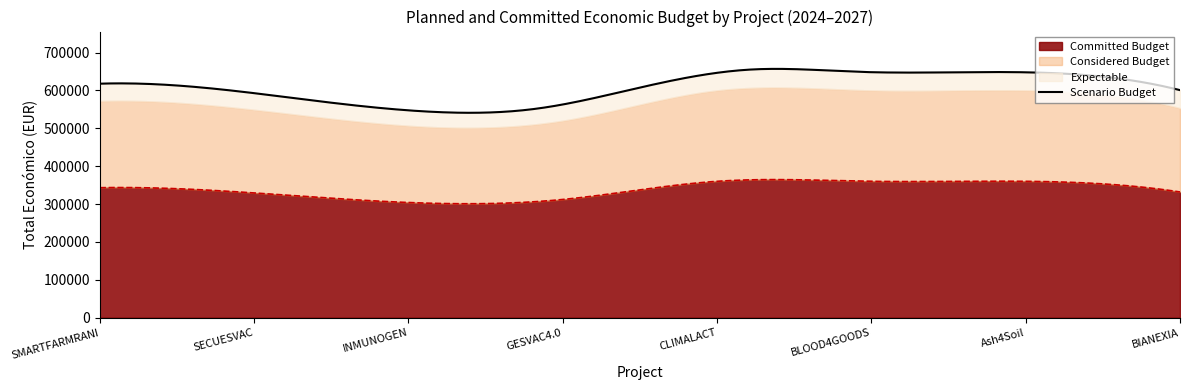

What is the label of the 3rd point from the left?

INMUNOGEN